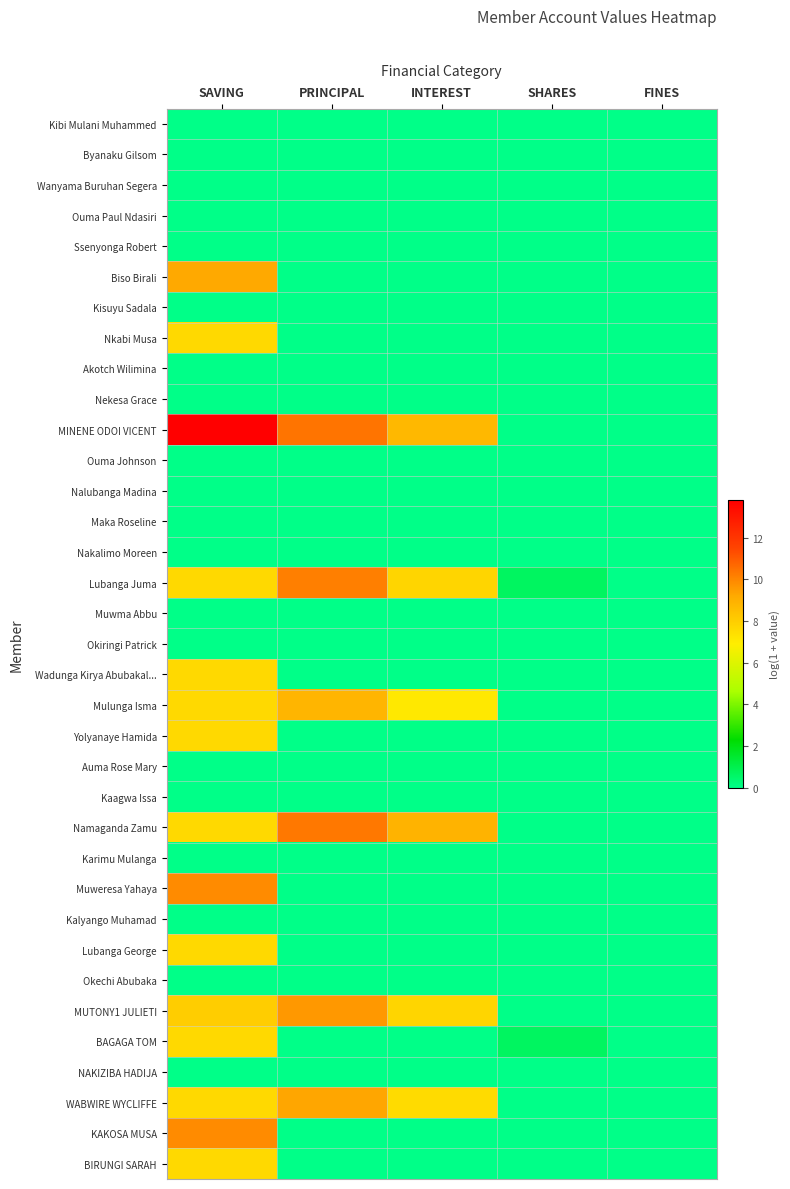

What is the maximum value shown in the chart?

13.8